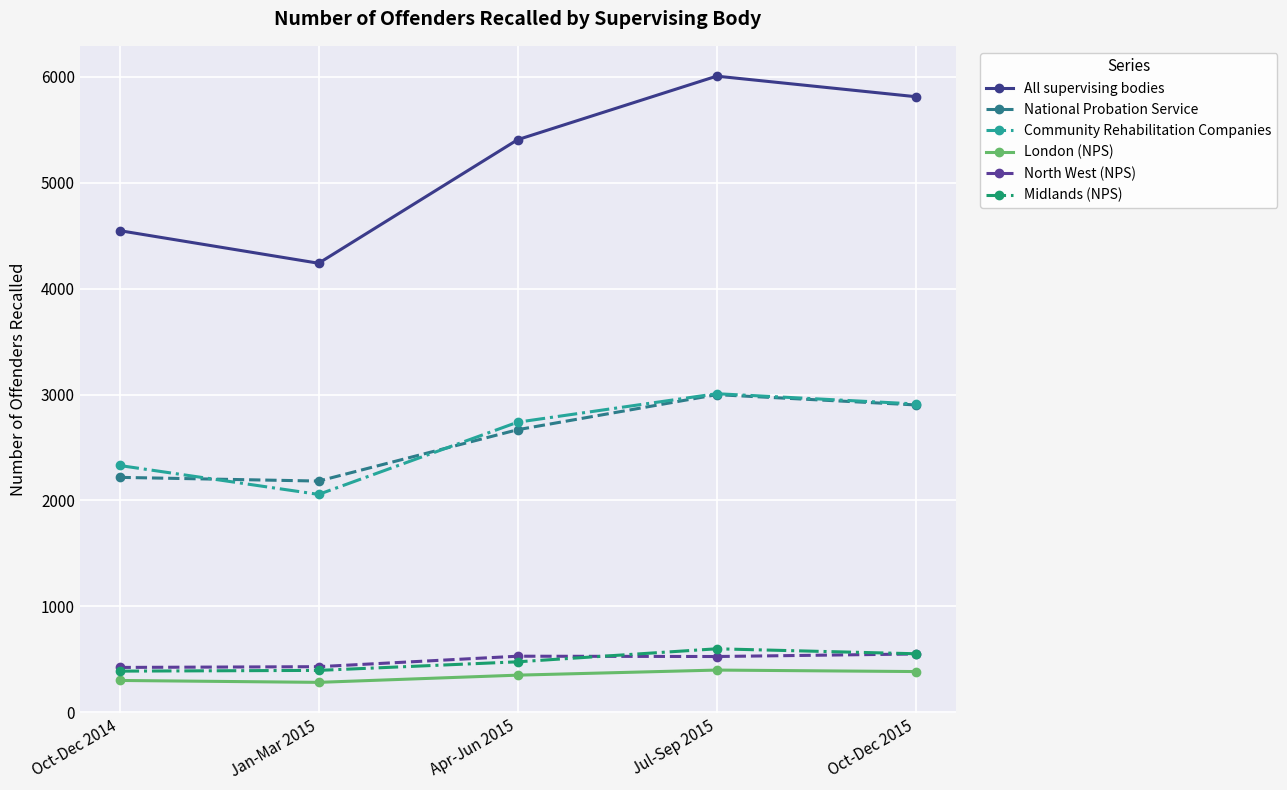

How many series are shown in this chart?

6